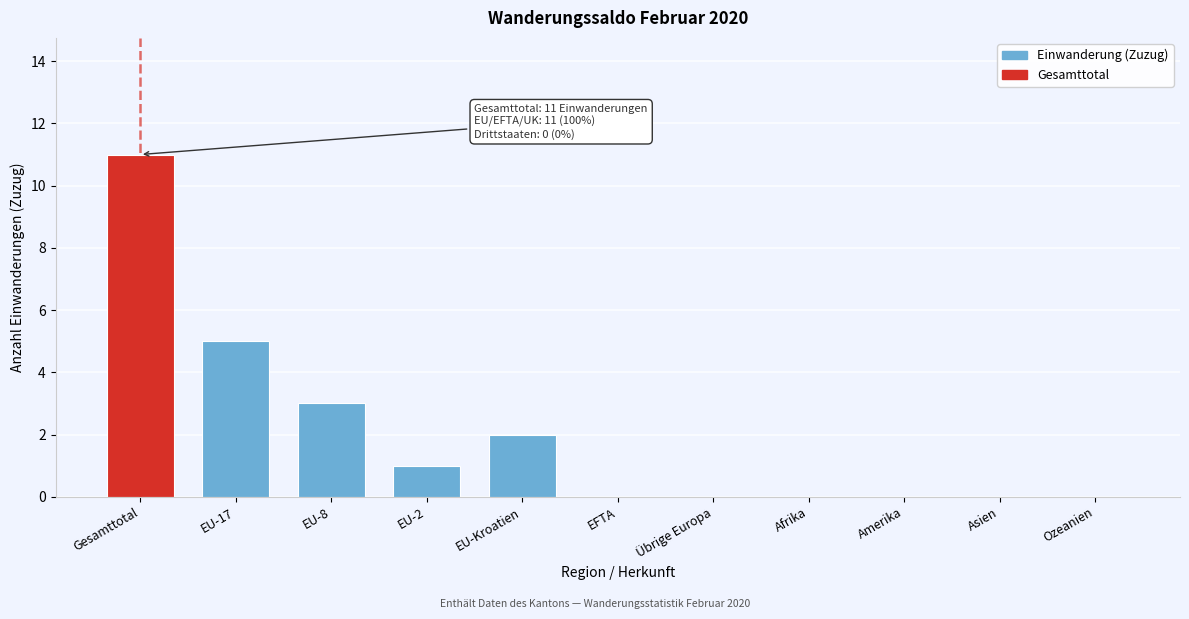

Reading left to right, transcribe all the data shown in this chart.

Gesamttotal=11	EU-17=5	EU-8=3	EU-2=1	EU-Kroatien=2	EFTA=0	Übrige Europa=0	Afrika=0	Amerika=0	Asien=0	Ozeanien=0